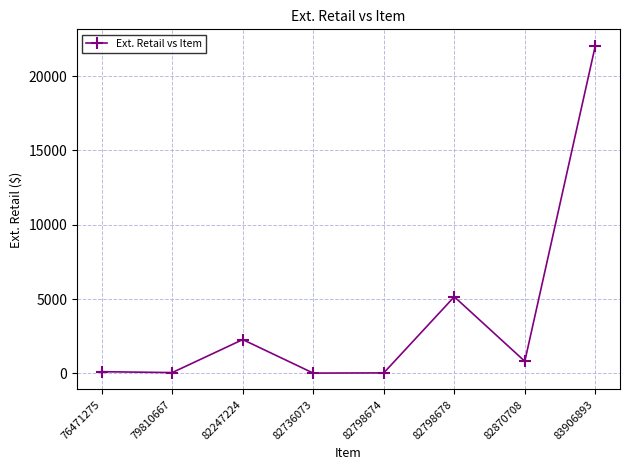

Which has a higher value, 82247224 or 83906893?

83906893